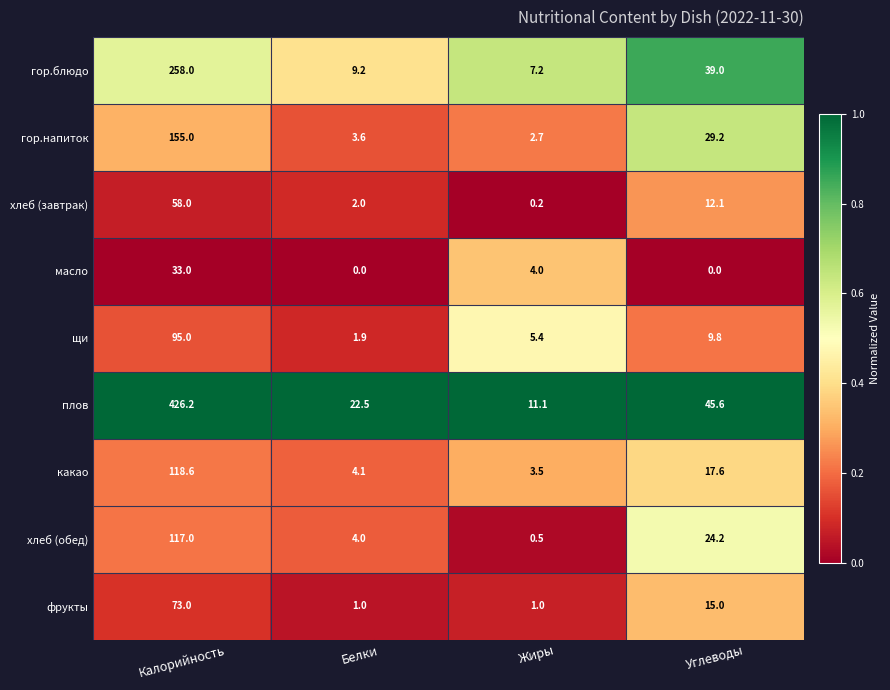

What is the difference between the highest and lowest values at Углеводы?

45.6